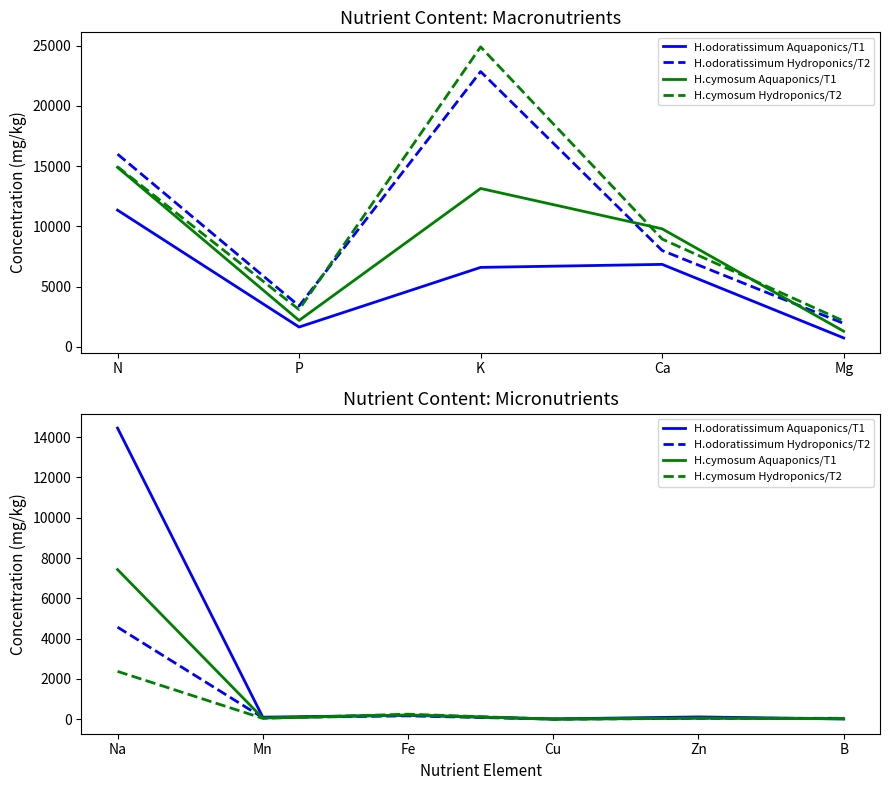

What is the value of the H.odoratissimum Aquaponics/T1 point at the 1st from the left?

14445.0